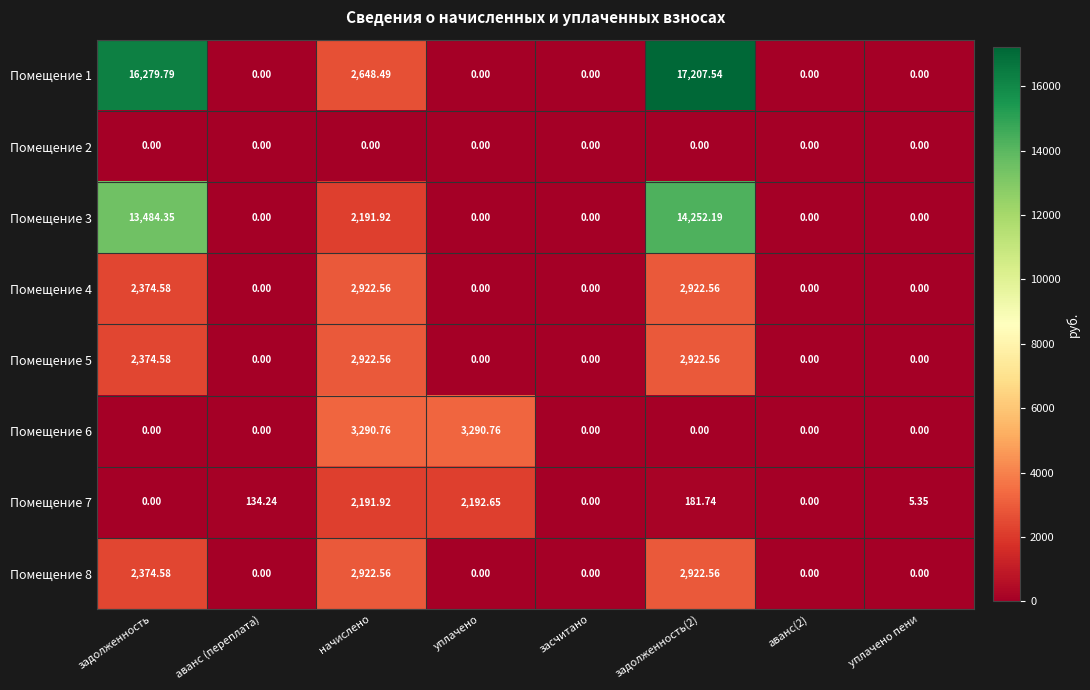

At which label is Помещение 8 closest to 1461?

задолженность